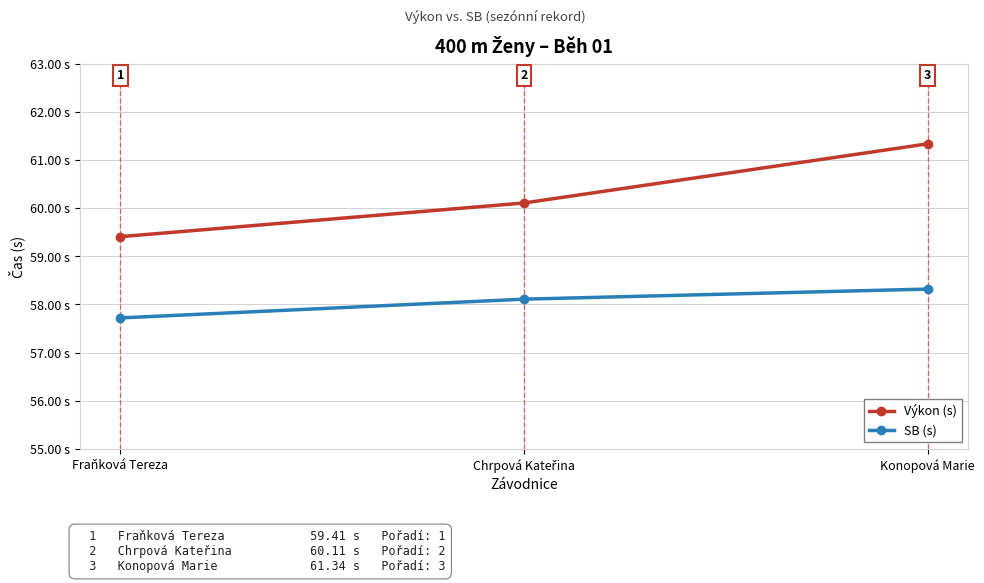

What is the label of the 1st point from the left?

Fraňková Tereza